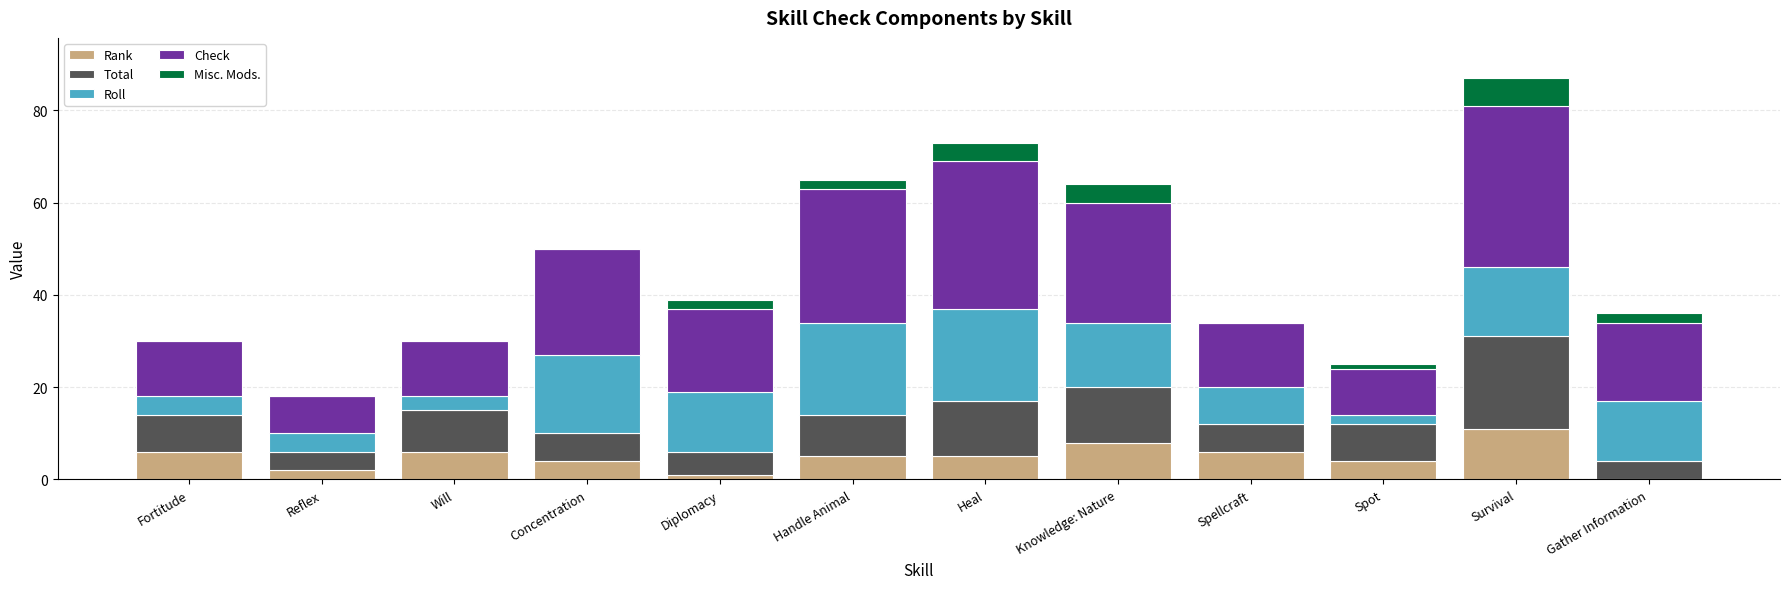

What is the total value across all series at Will?

30